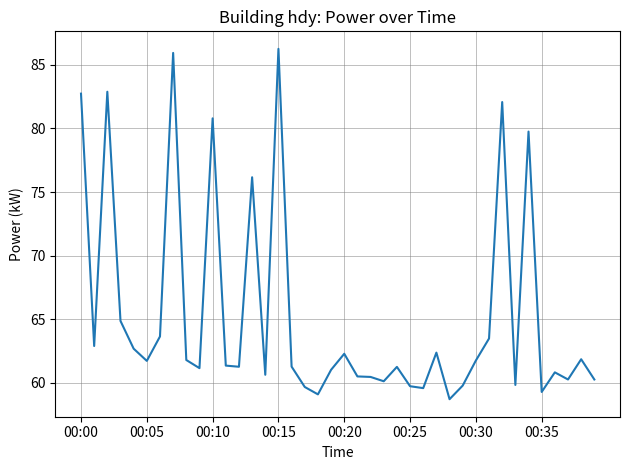

What is the smallest value displayed?

58.7